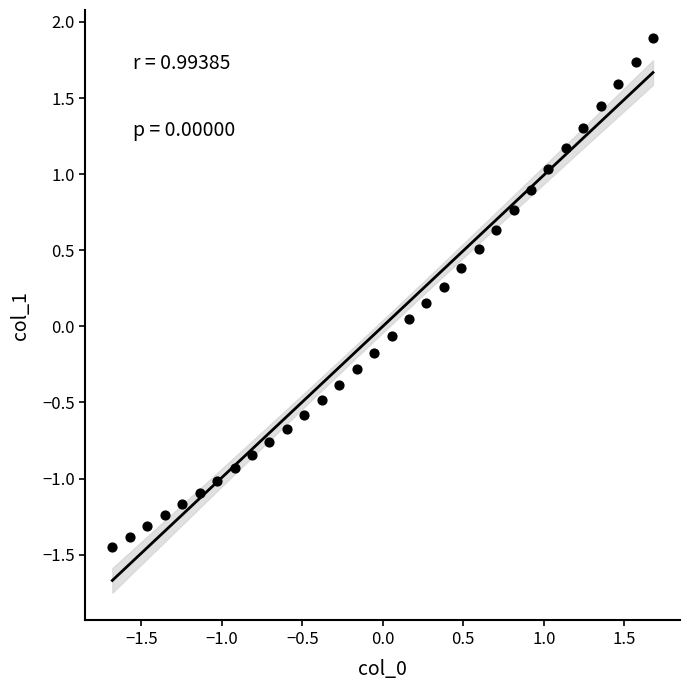

What is the range of X values (max minus min)?

3.4